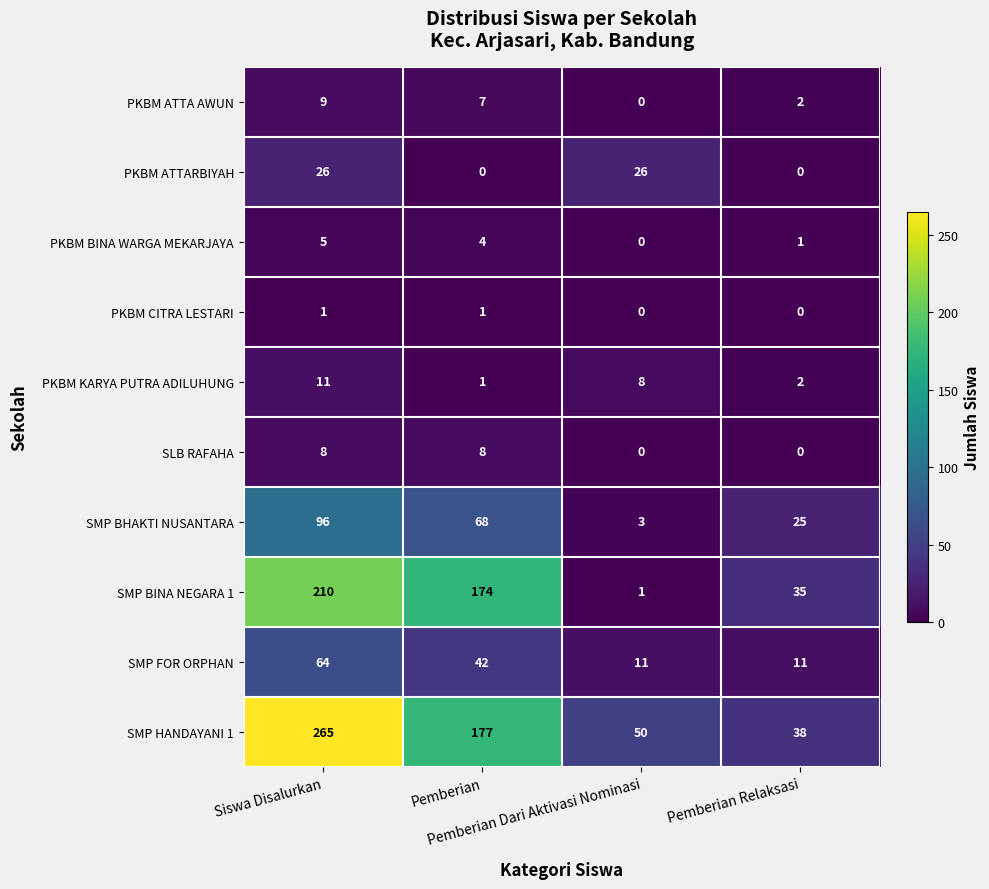

At which category is the sum across all series the highest?

Siswa Disalurkan